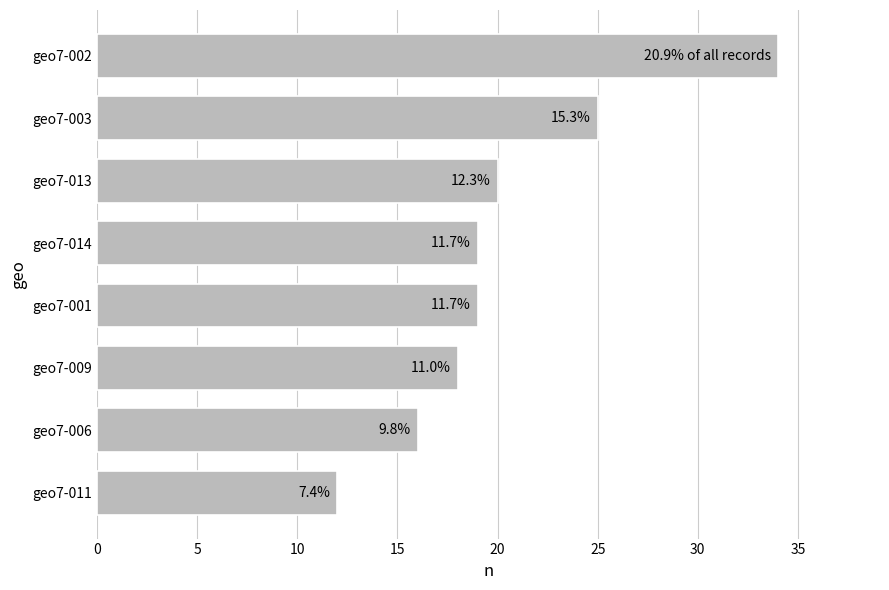

What is the greatest value displayed?

34